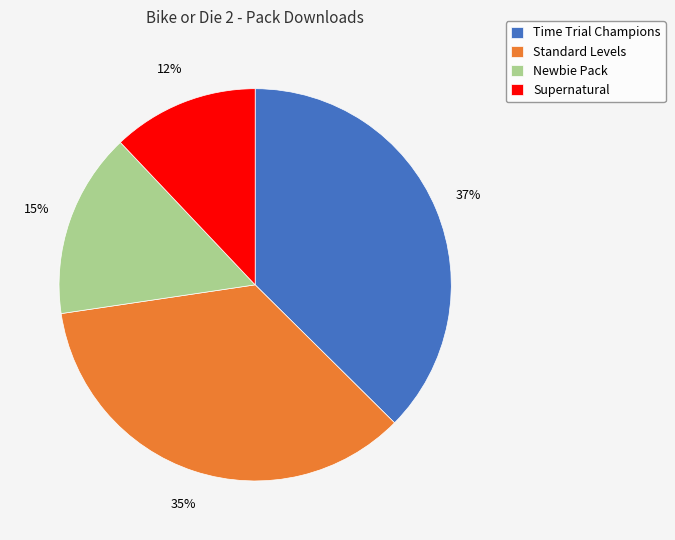

The Supernatural slice represents 12% of the pie. True or false?

True